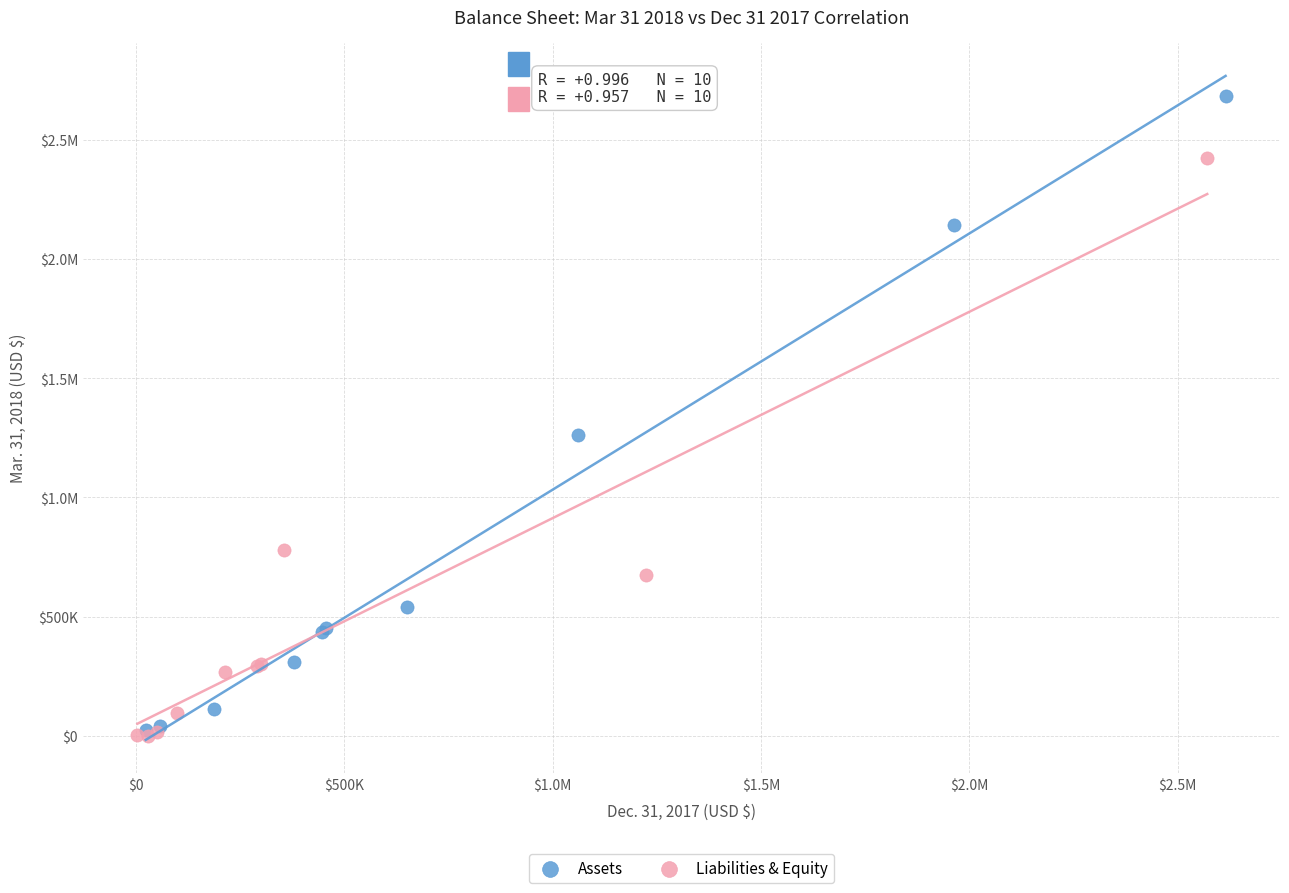

What are all the series names shown in the legend?

Assets, Liabilities & Equity